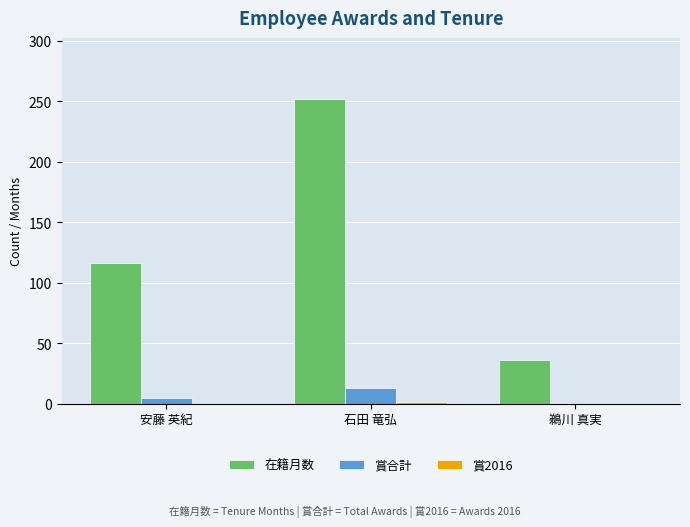

How many 賞合計 values are between 0 and 13?

3